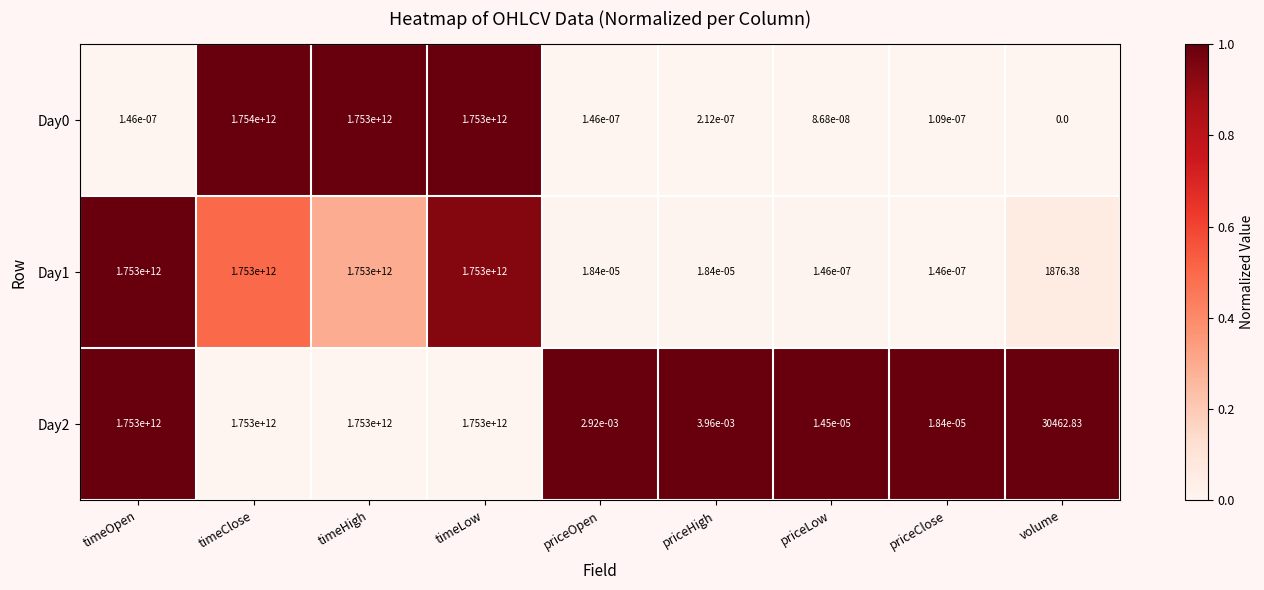

At which category is the sum across all series the highest?

timeClose